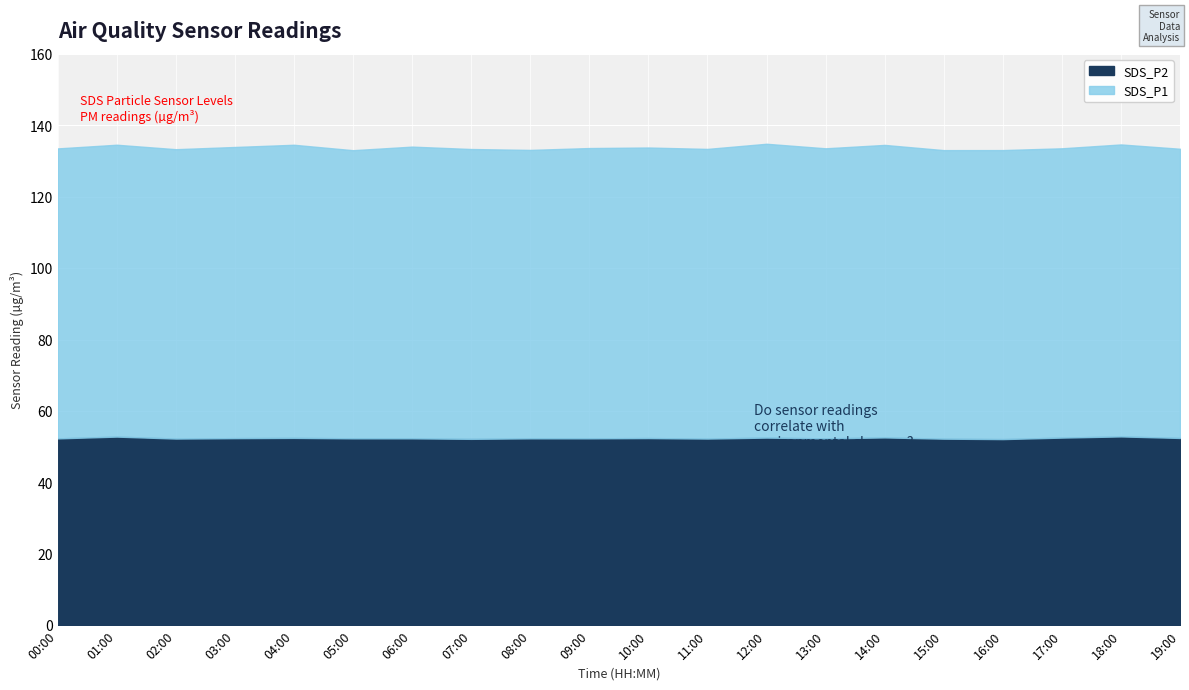

What is the difference between the second highest and second lowest values in the SDS_P2 series?

0.6